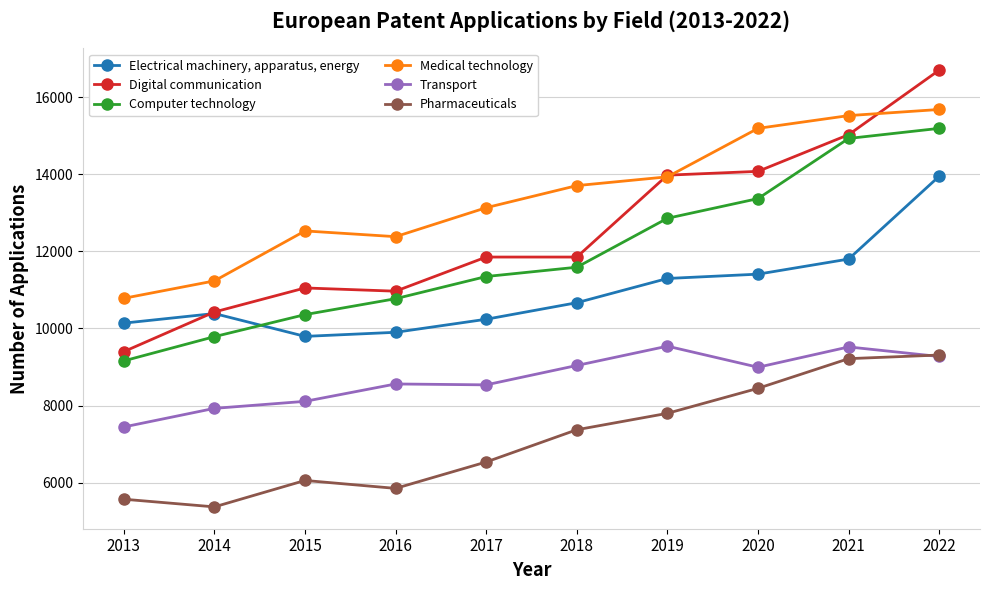

Count the number of data series in this chart.

6